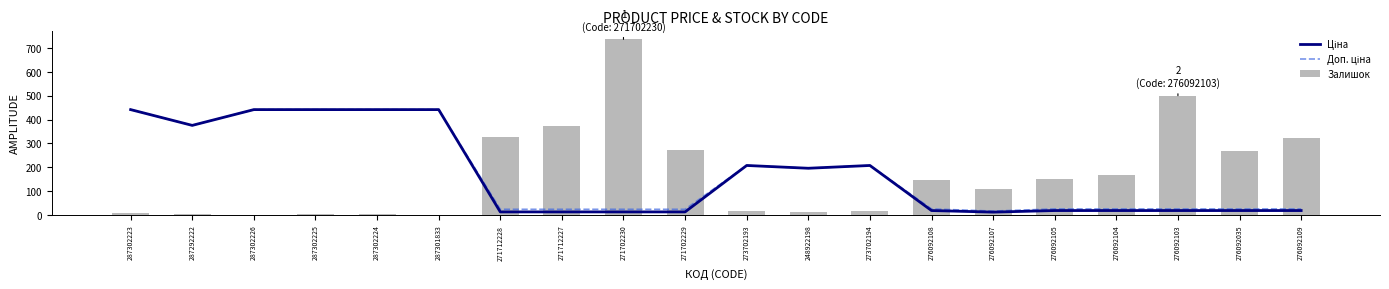

What is the difference between the Залишок values at 287302226 and 271702229?

273